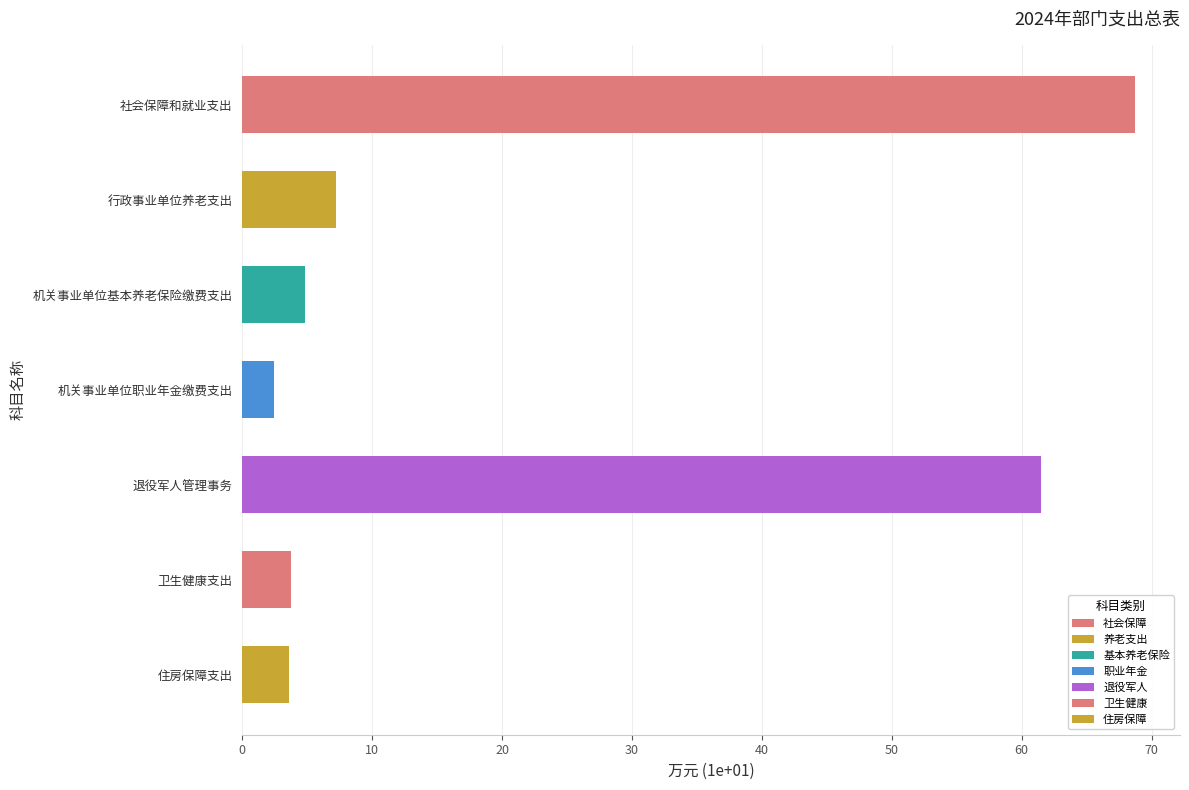

What is the approximate value at 机关事业单位职业年金缴费支出?

2.4